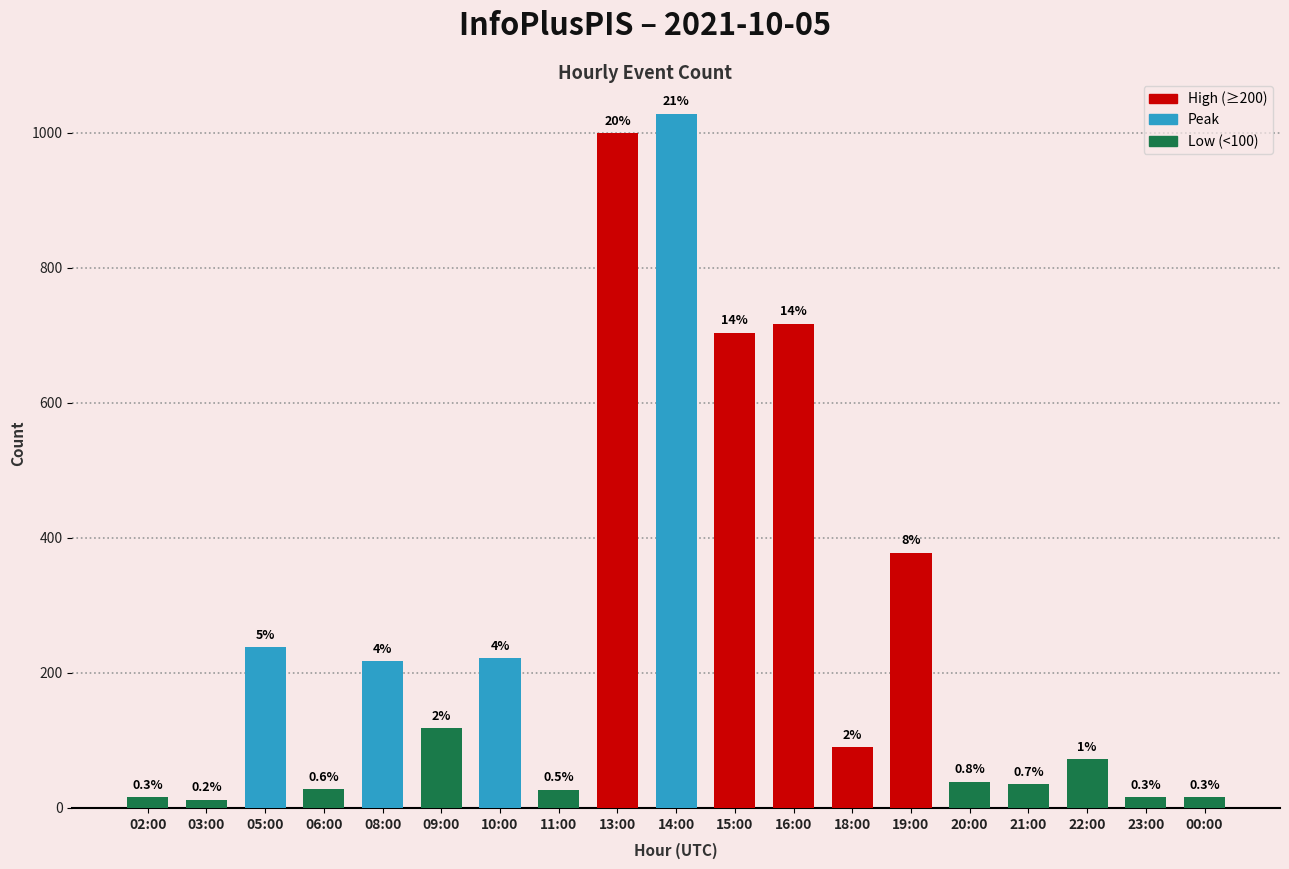

List the labels in order of value, smallest first.

03:00, 02:00, 23:00, 00:00, 11:00, 06:00, 21:00, 20:00, 22:00, 18:00, 09:00, 08:00, 10:00, 05:00, 19:00, 15:00, 16:00, 13:00, 14:00